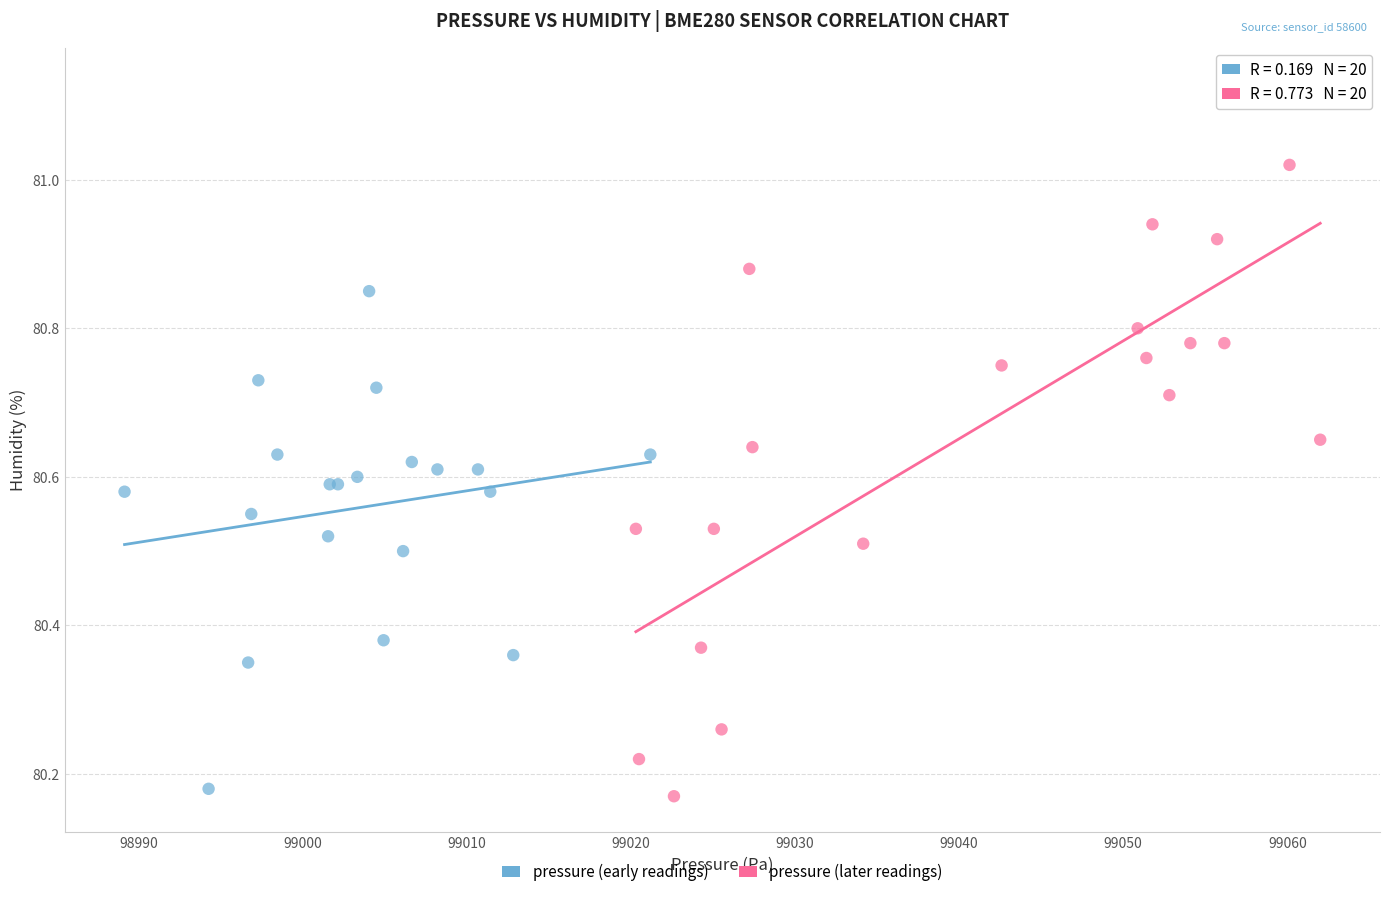

Which series reaches the maximum Y coordinate?

pressure (later readings)